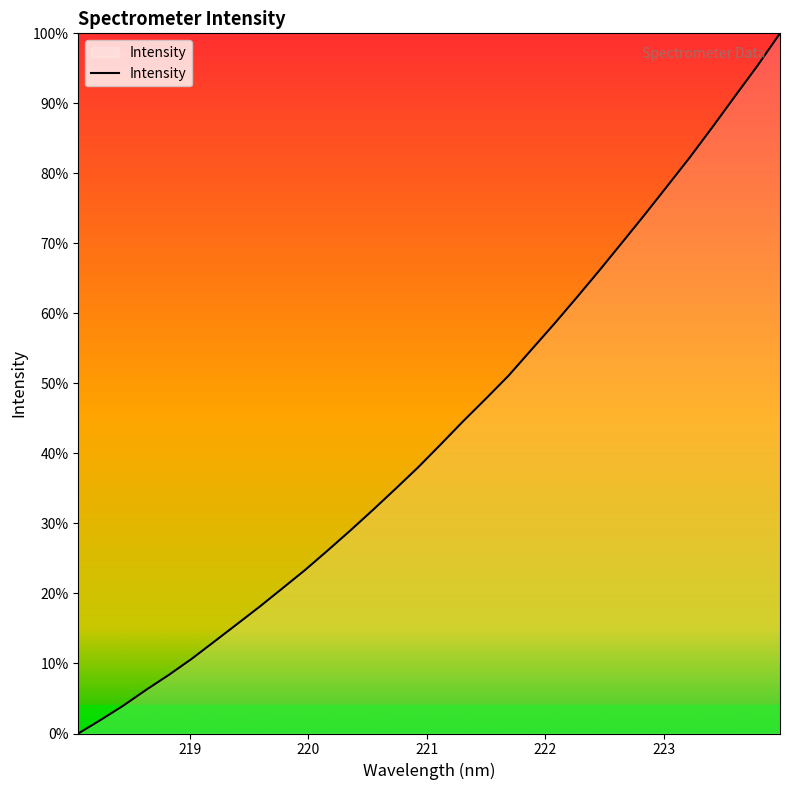

What is the maximum value shown in the chart?

100.0